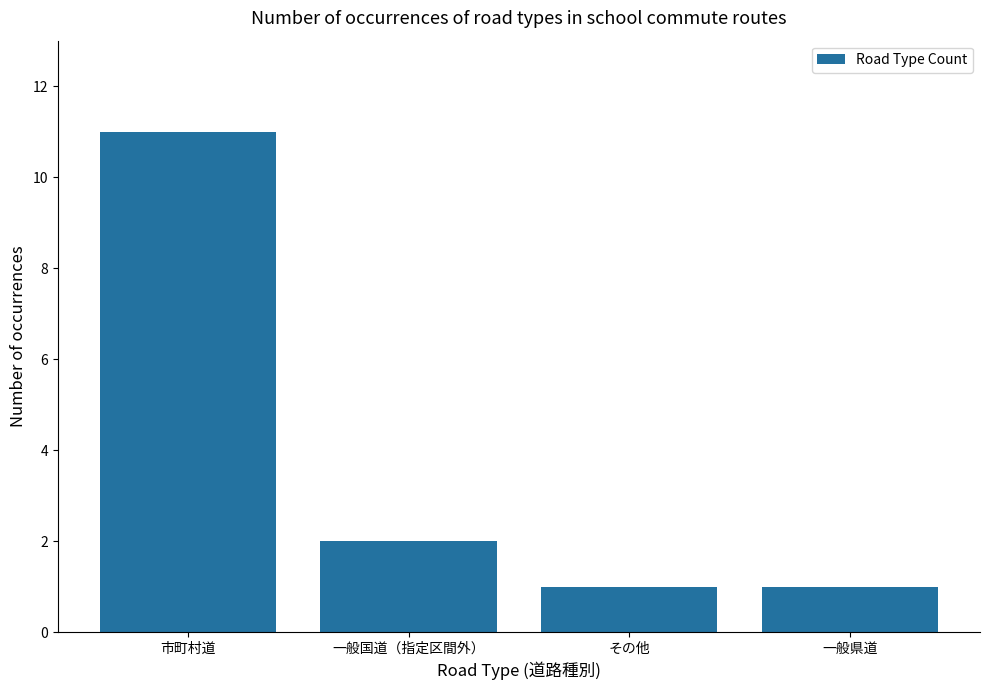

What is the sum of all values?

15